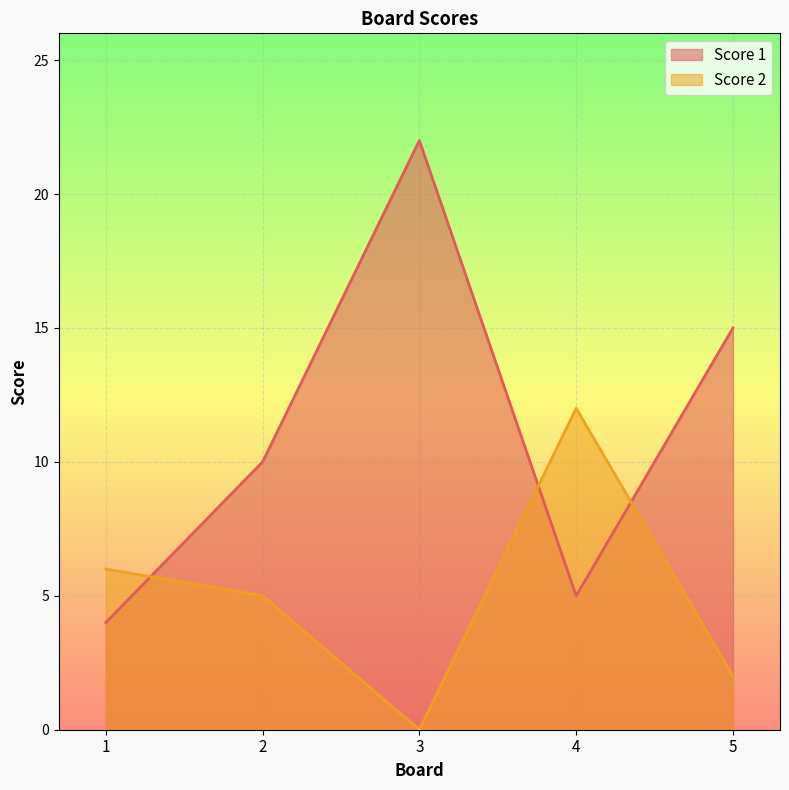

Which category has the highest value in the Score 2 series?

4